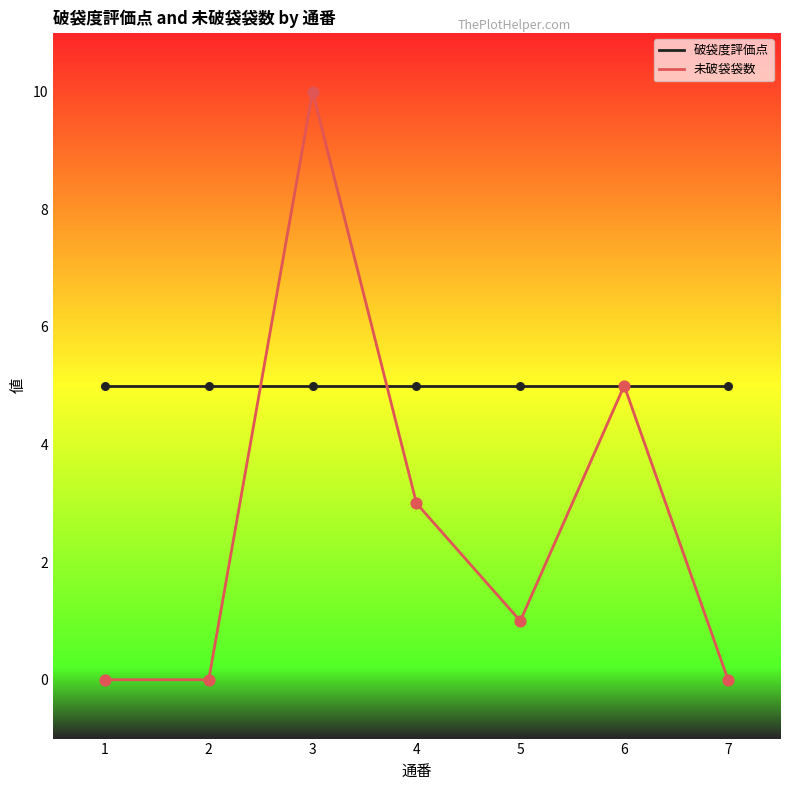

Between 5 and 6, which series saw the biggest shift?

未破袋袋数